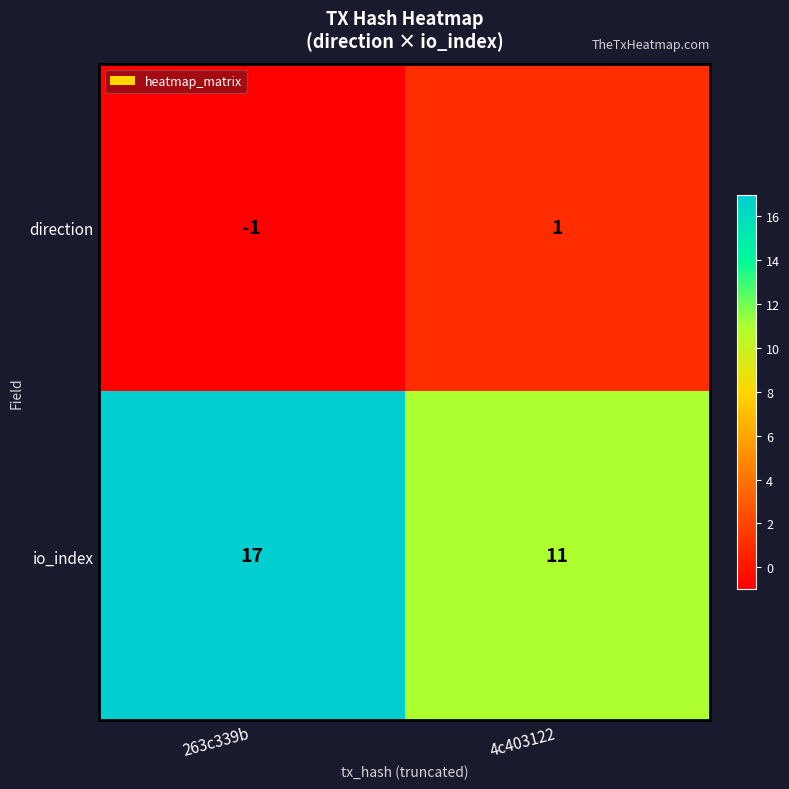

How many series are shown in this chart?

2